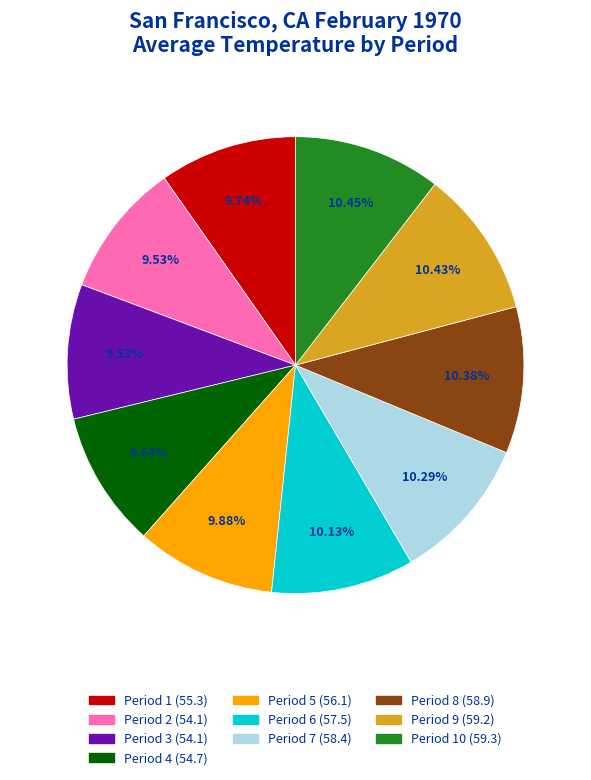

To the nearest percent, what is the difference between the Period 4 (54.7) and Period 10 (59.3) slice percentages?

1%